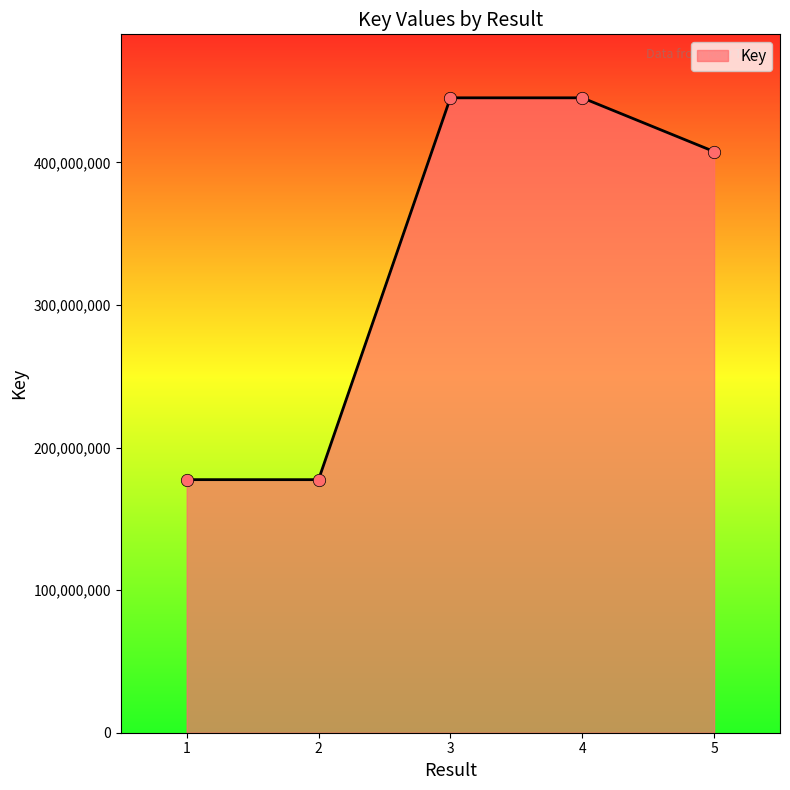

Between 5 and 2, which is larger?

5